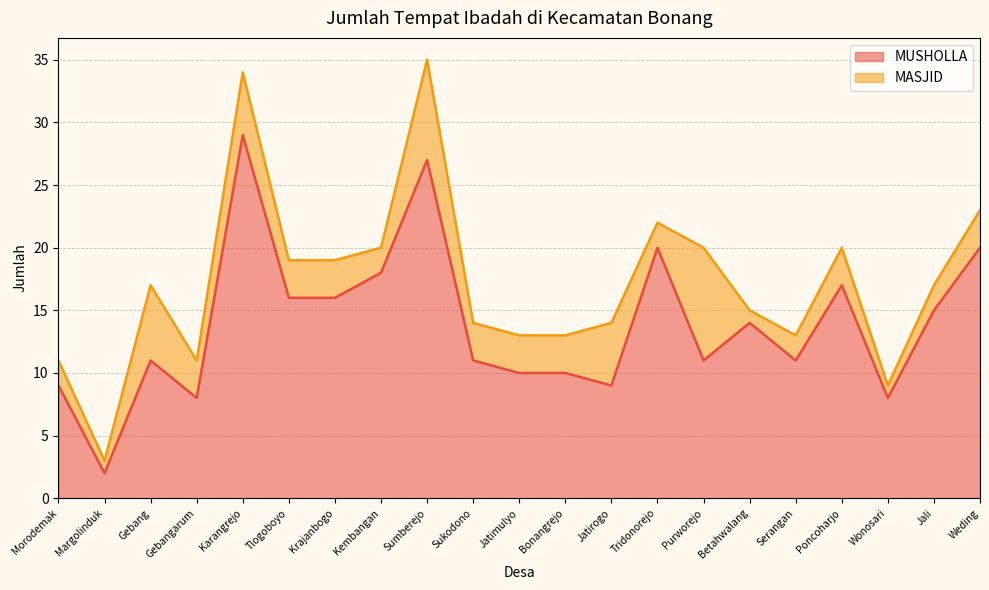

How many lines are shown in the chart?

2